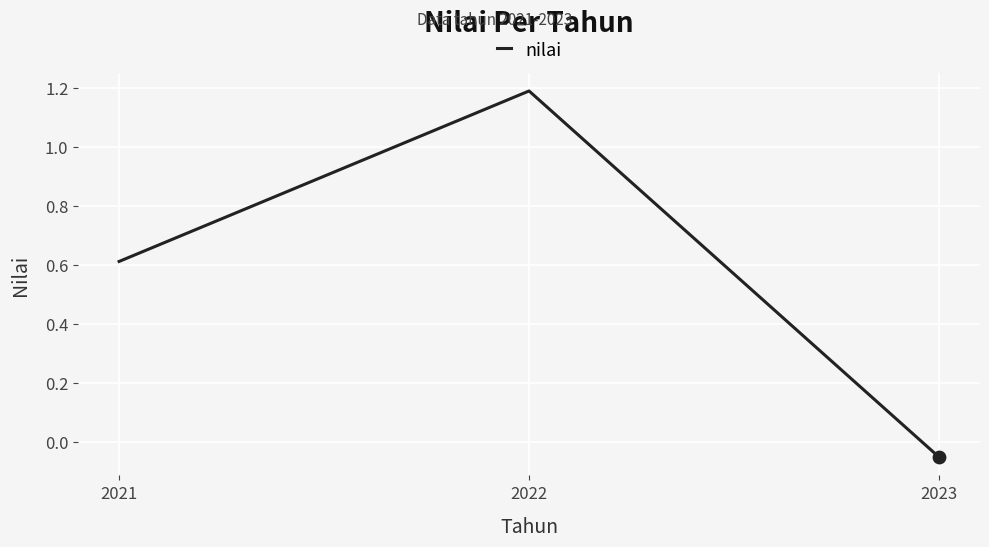

What is the change in value from 2022 to 2023?

-1.2